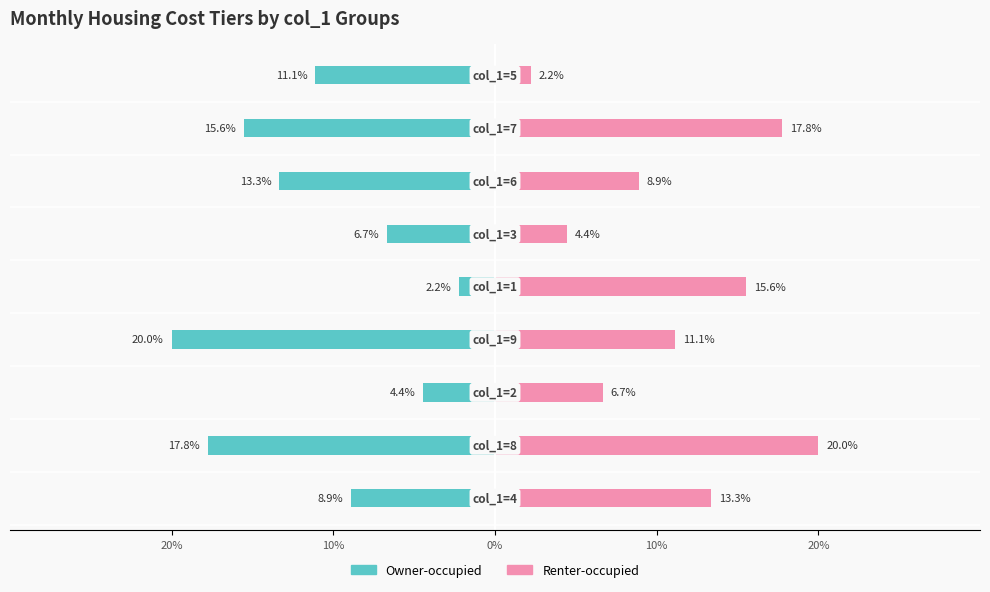

Which series has the largest total across all categories?

Renter-occupied